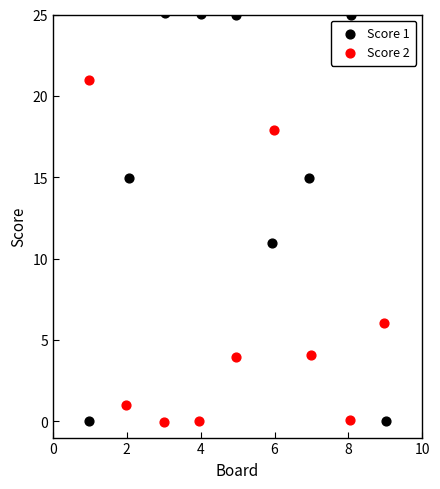

Which series has the widest spread of Y values?

Score 1